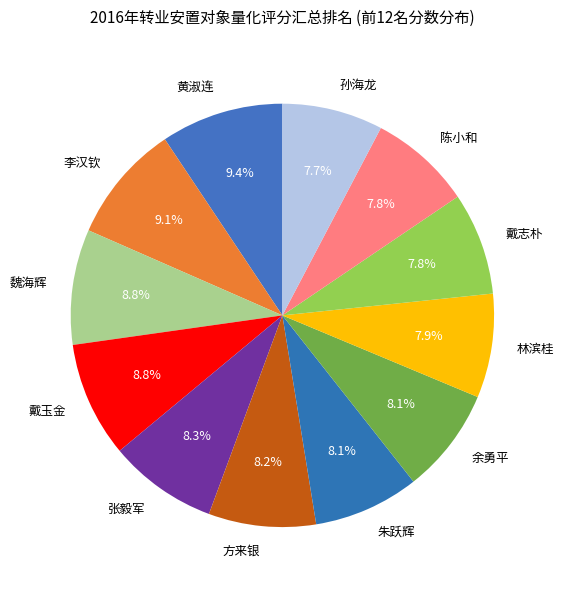

What is the ratio of the value at 余勇平 to the value at 李汉钦?

0.9